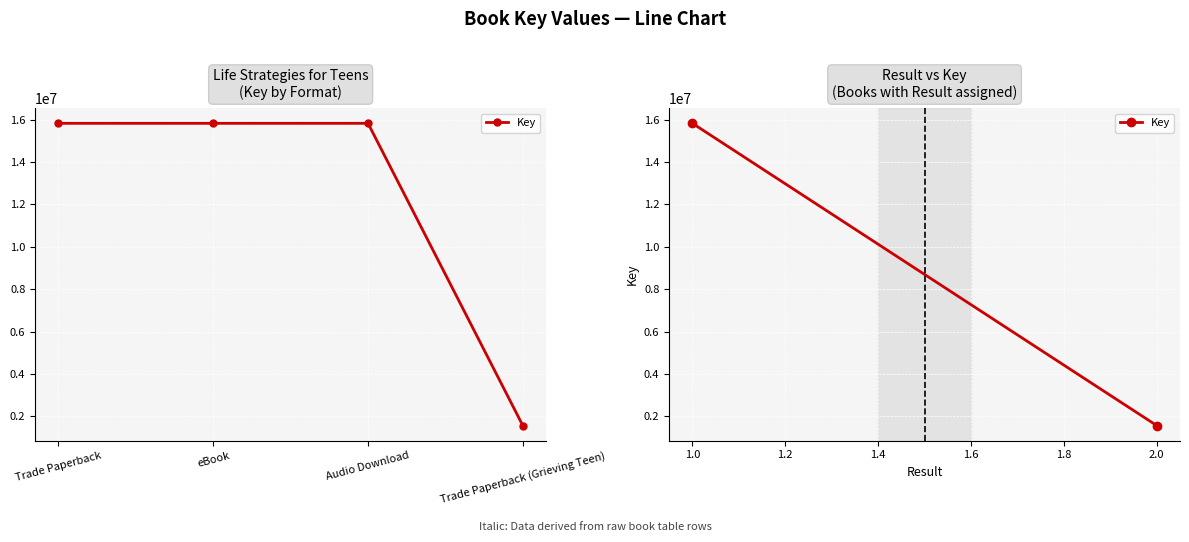

What is the sum of the values at eBook and Trade Paperback?

31656186